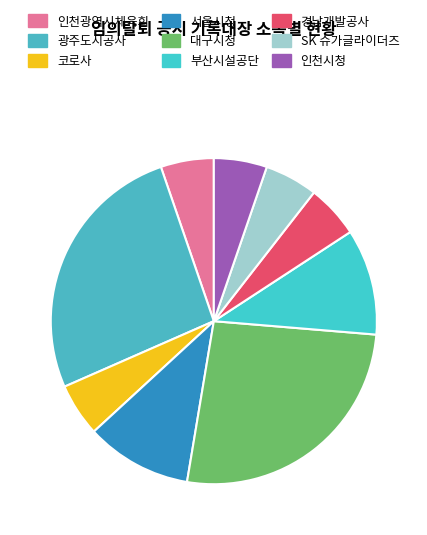

Does any single category account for the majority?

No